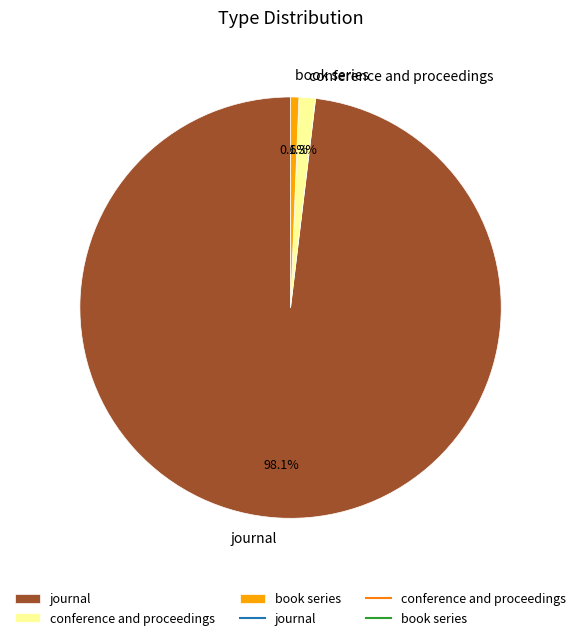

Which category has the smallest portion of the pie?

book series